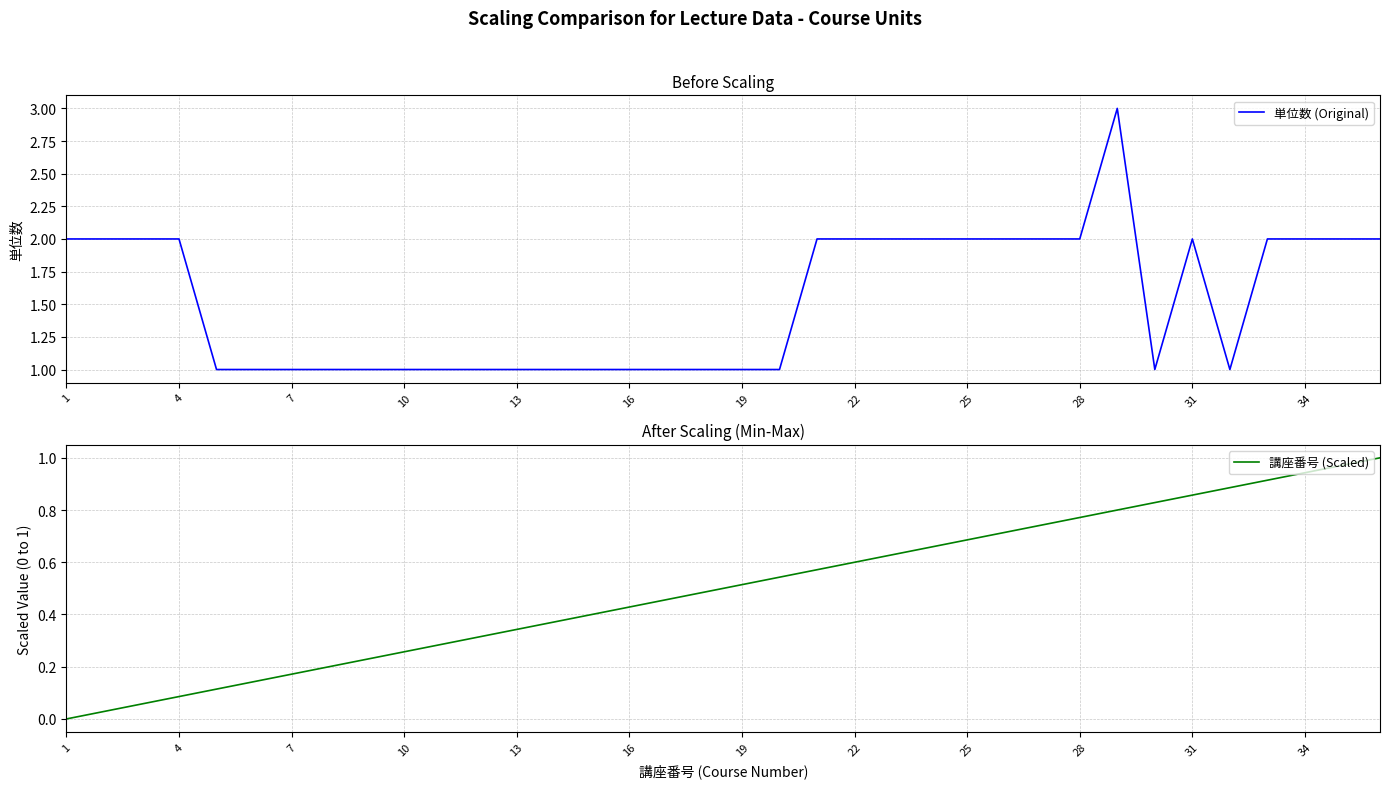

The 単位数 (Original) series shows 1.0 at 28. True or false?

False